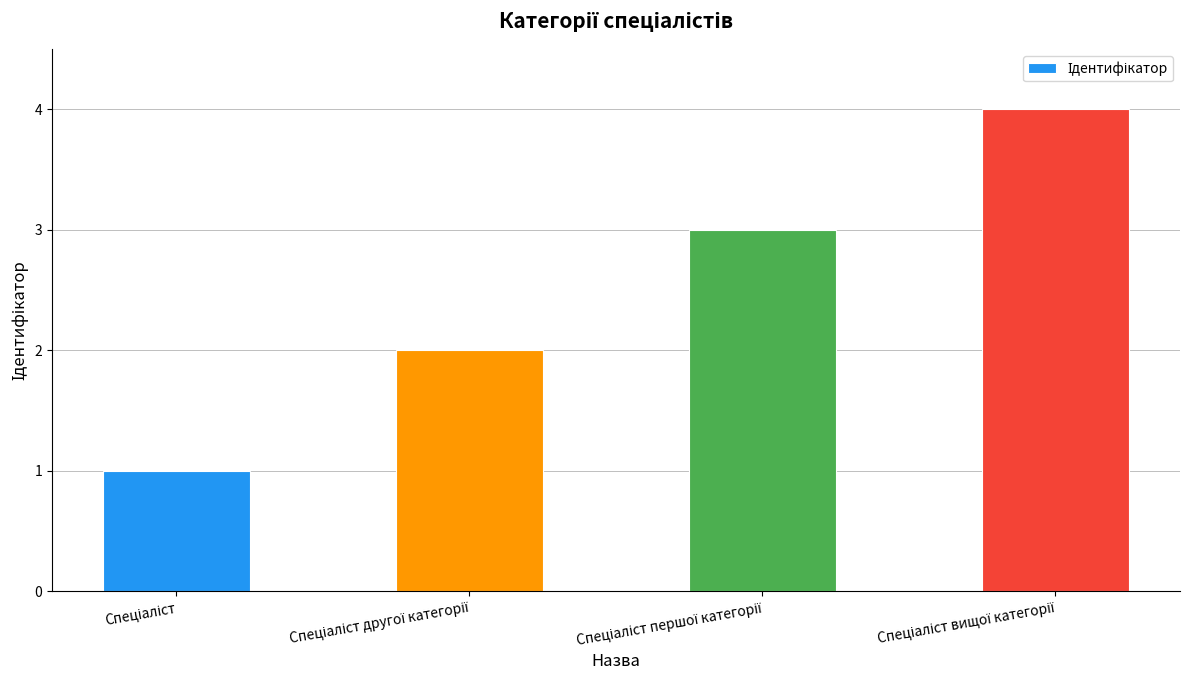

What is the sum of all values?

10